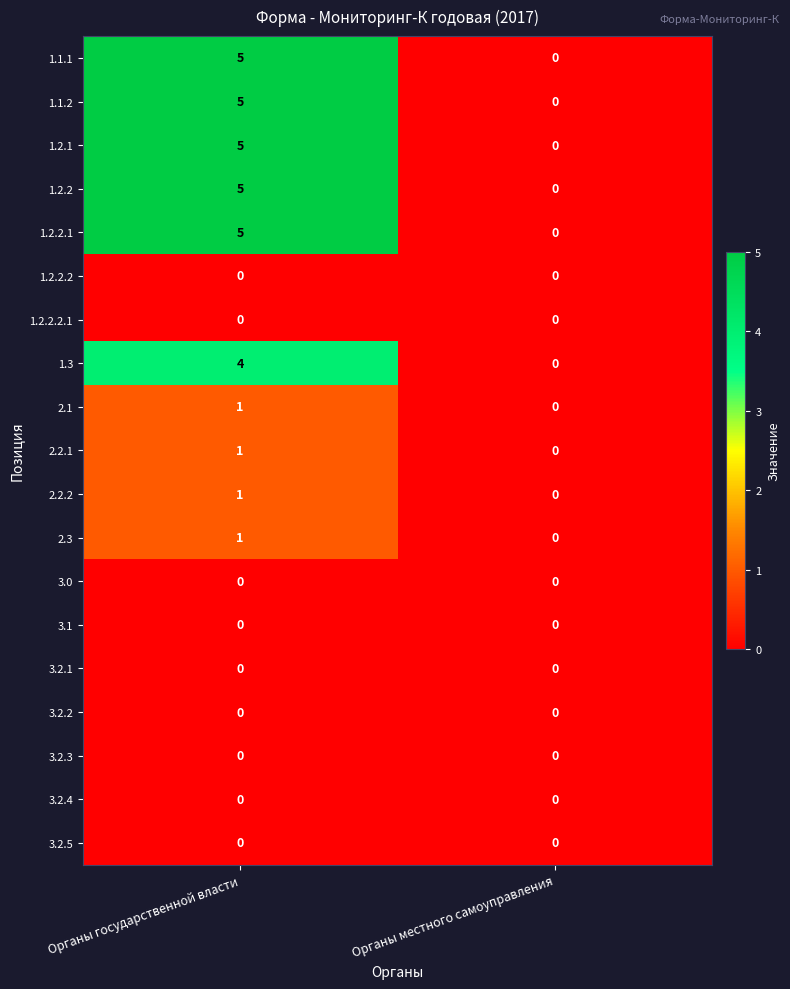

Rank the categories by 2.2.2 value from highest to lowest.

Органы государственной власти, Органы местного самоуправления